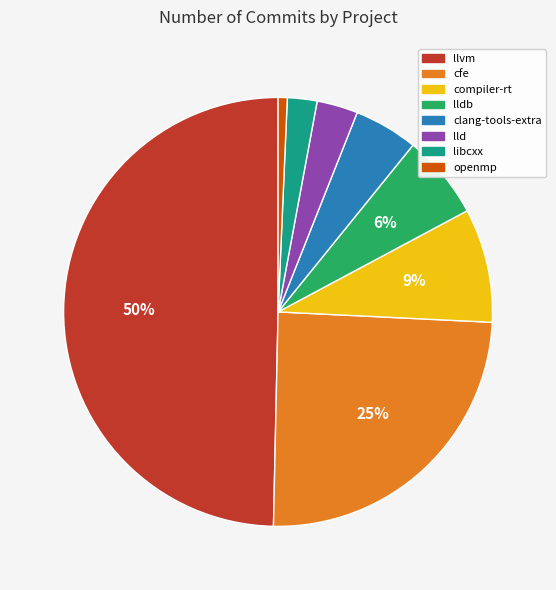

Does compiler-rt represent more than half of the total?

No